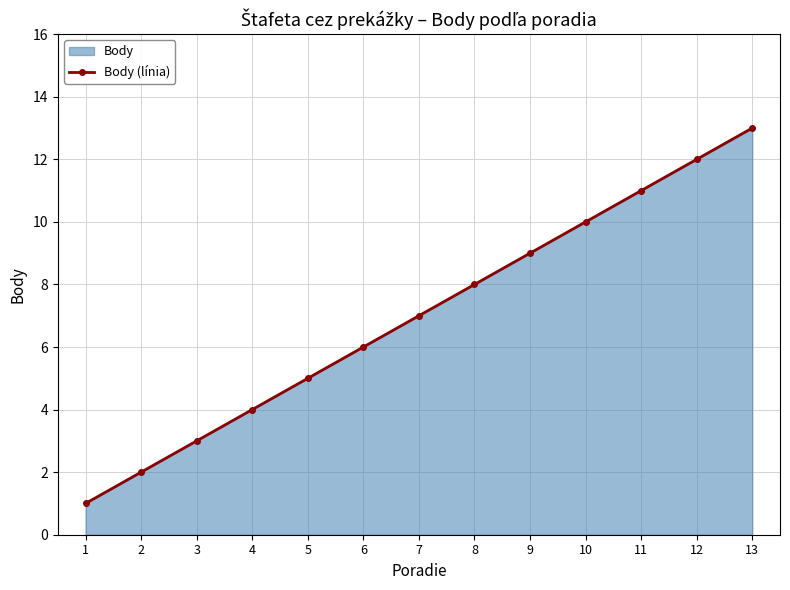

What is the sum of the values at 4 and 5?

9